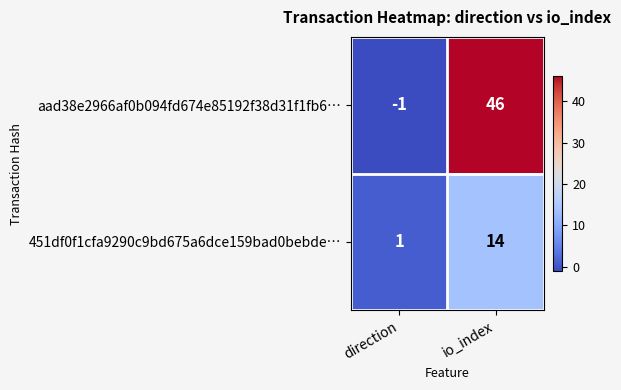

Reading right to left, list all the values displayed in this chart.

aad38e2966af0b094fd674e85192f38d31f1fb6…: io_index=46	direction=-1
451df0f1cfa9290c9bd675a6dce159bad0bebde…: io_index=14	direction=1